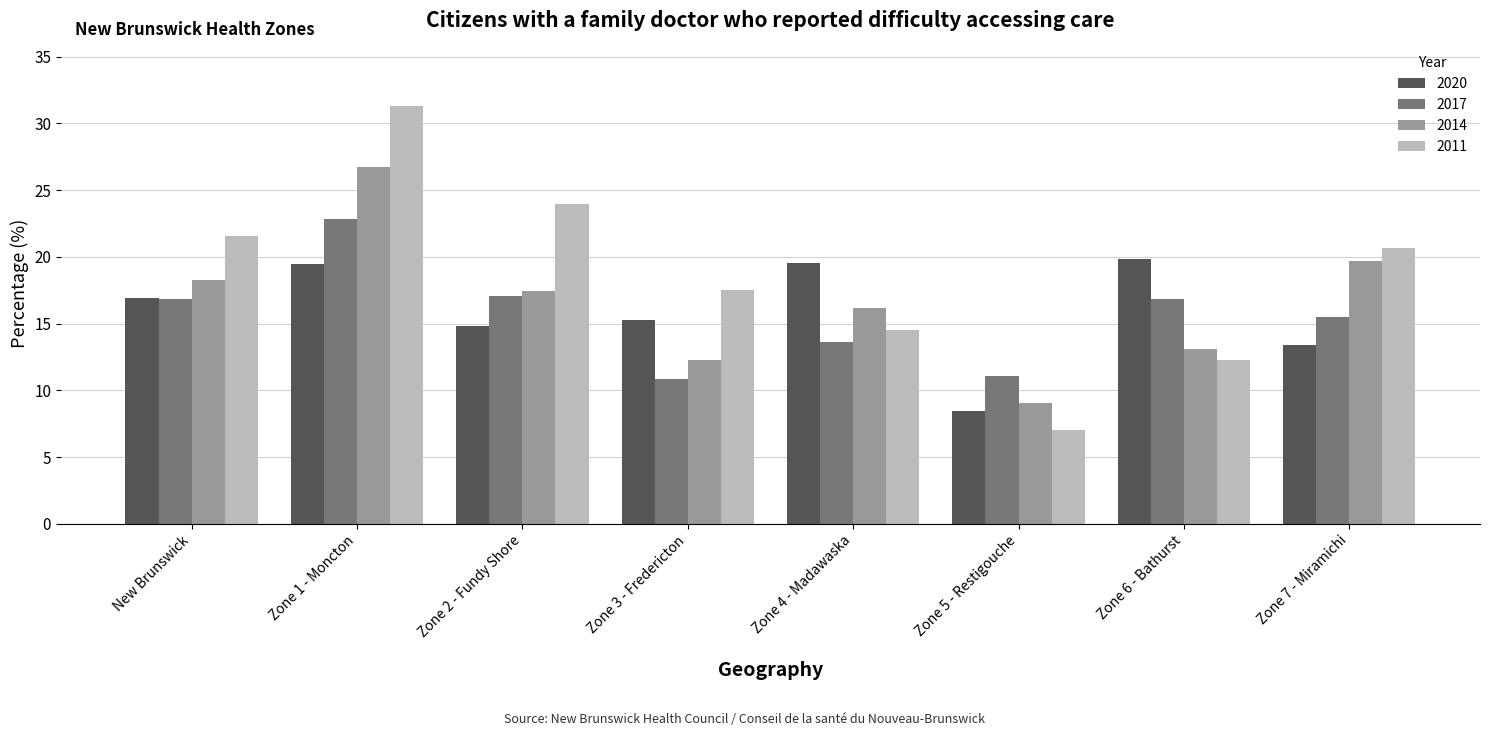

Is it true that 2020 equals 16.9 at New Brunswick?

True